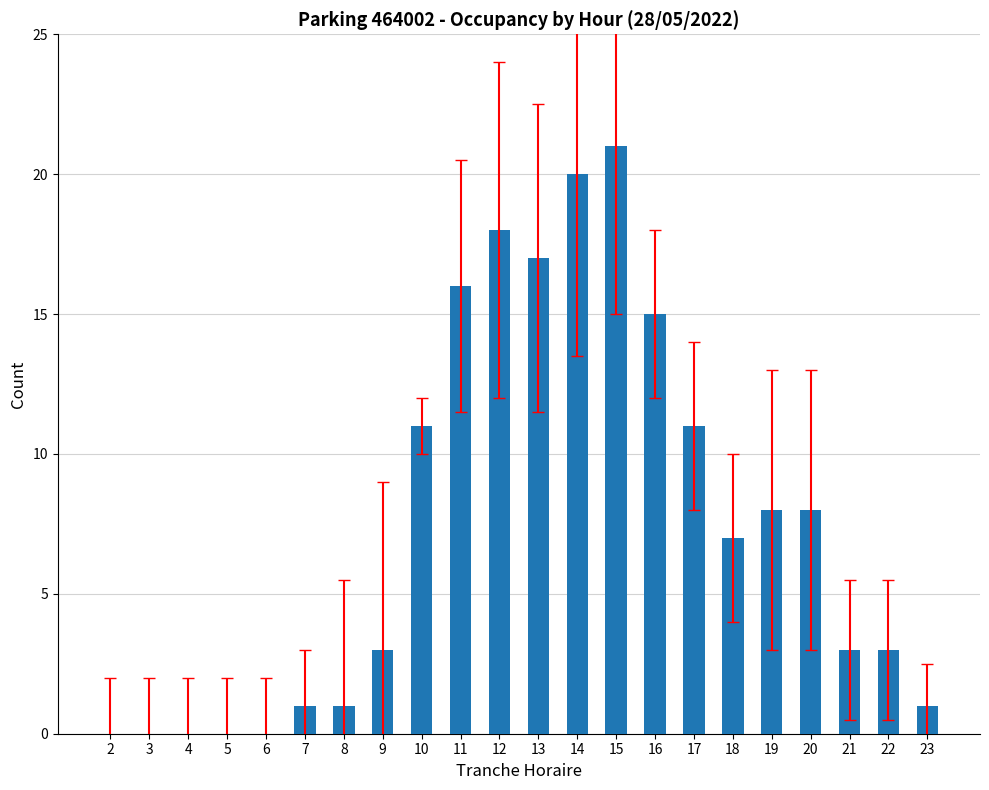

What is the maximum value shown in the chart?

21